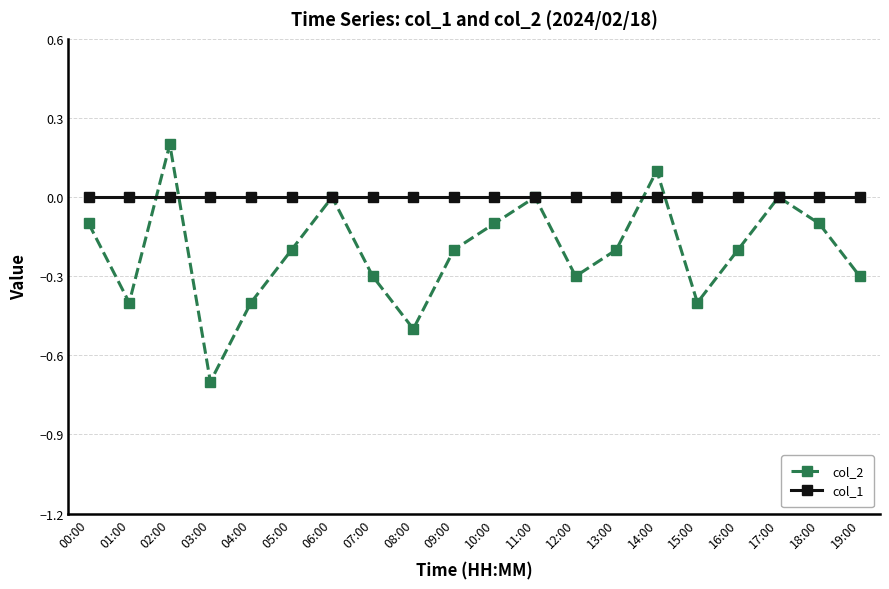

Is it true that col_1 equals 0.0 at 07:00?

True